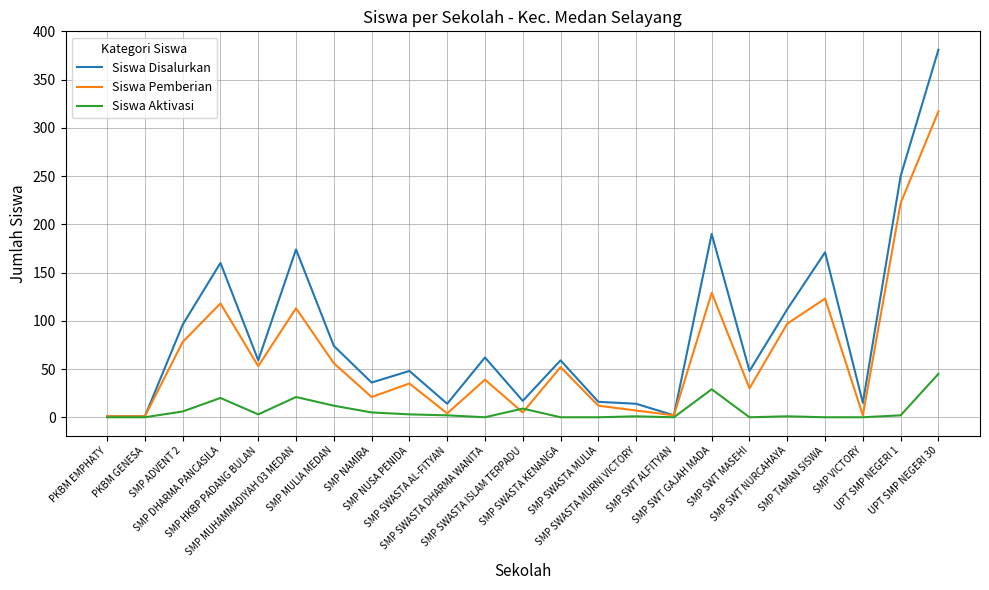

Rank the series by their average value, from lowest to highest.

Siswa Aktivasi, Siswa Pemberian, Siswa Disalurkan